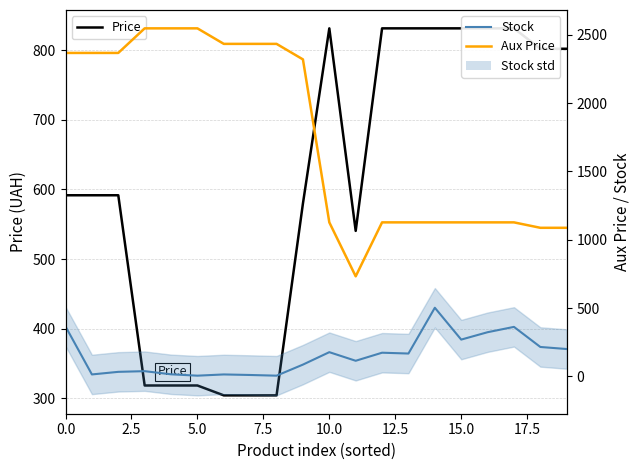

How many values in the Aux Price series exceed 2319?

10